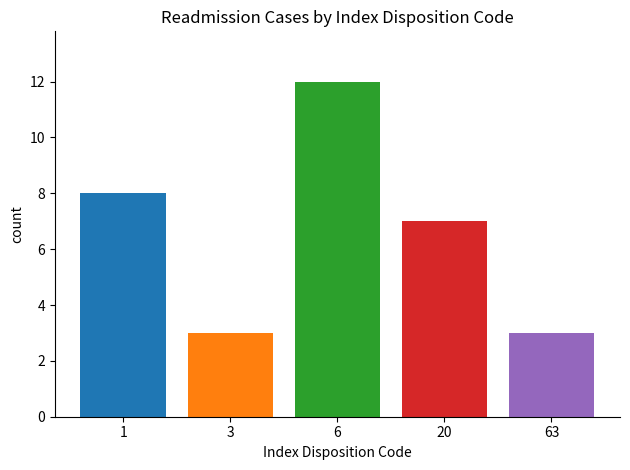

What is the difference between the highest and lowest values at 6?

9